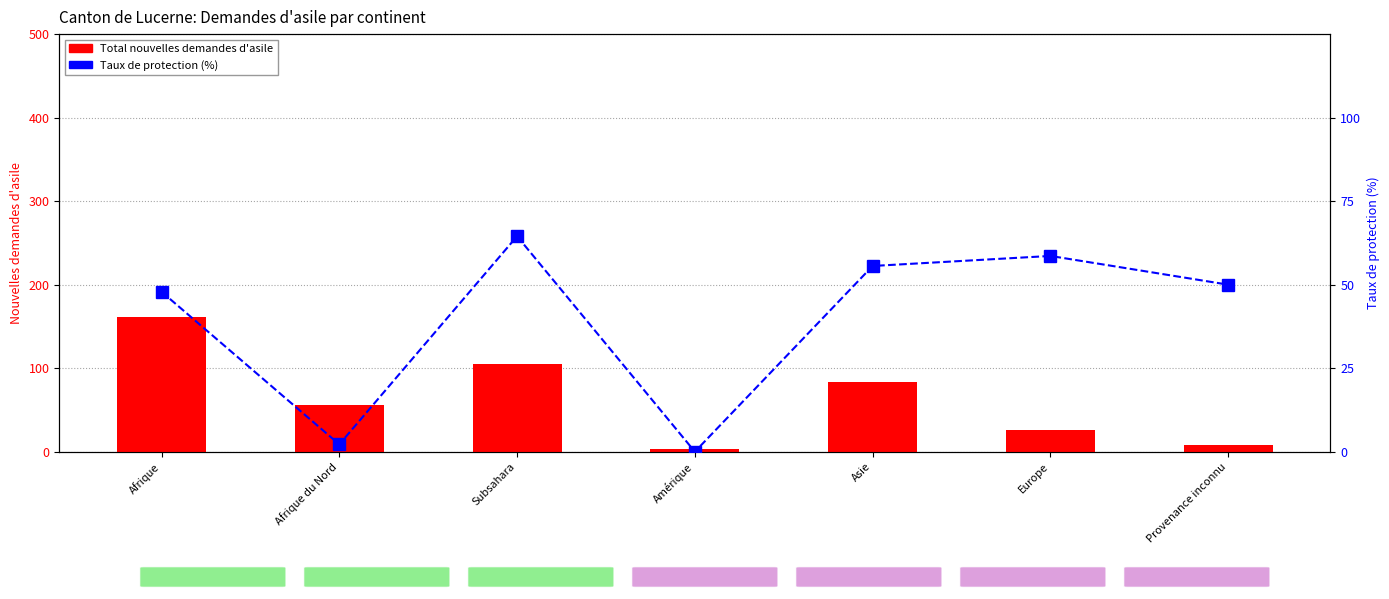

Which label corresponds to the smallest value in the chart?

Amérique